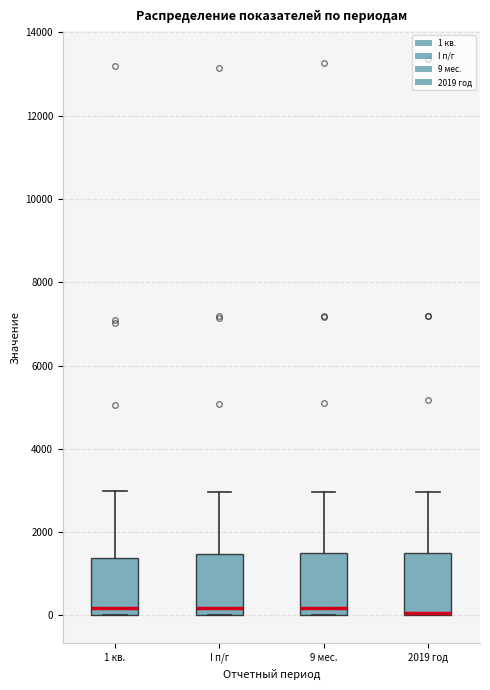

Reading left to right, transcribe this box plot: for each box, give where its median line is, the range the box spans, and where its two whiskers end, as read against the y-axis. The values are not printed on the chart, so give them approximately, as read against the axis.

1 кв.: median 200, box 0 to 1400, whiskers 0 to 3000
I п/г: median 200, box 0 to 1400, whiskers 0 to 3000
9 мес.: median 200, box 0 to 1400, whiskers 0 to 3000
2019 год: median 0 (drawn on the box's lower edge), box 0 to 1600, whiskers 0 to 3000